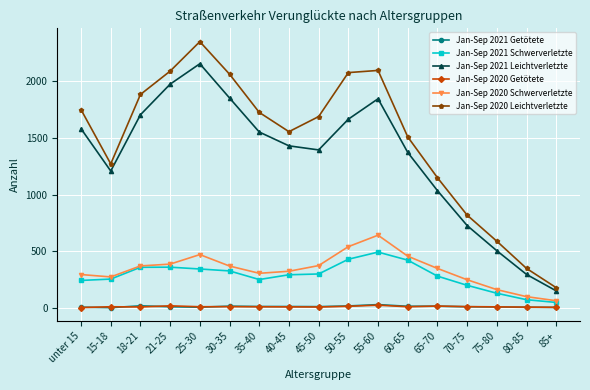

How many data points in Jan-Sep 2021 Schwerverletzte are less than 294?

8